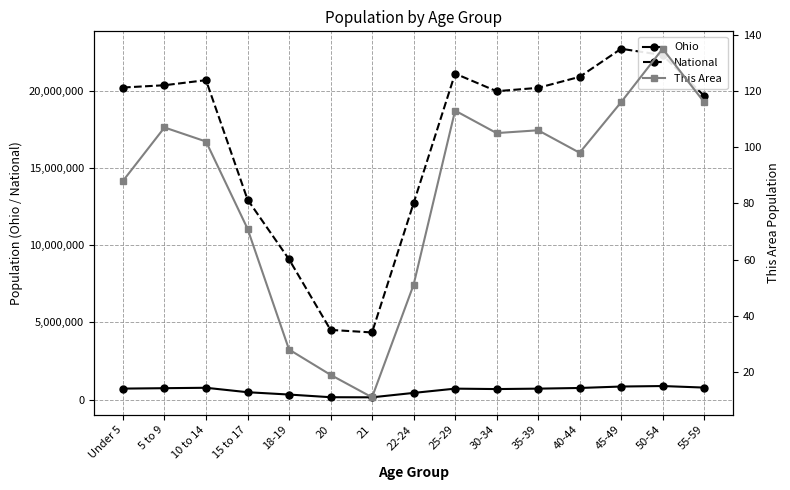

At how many categories does at least one series exceed 17573331?

10